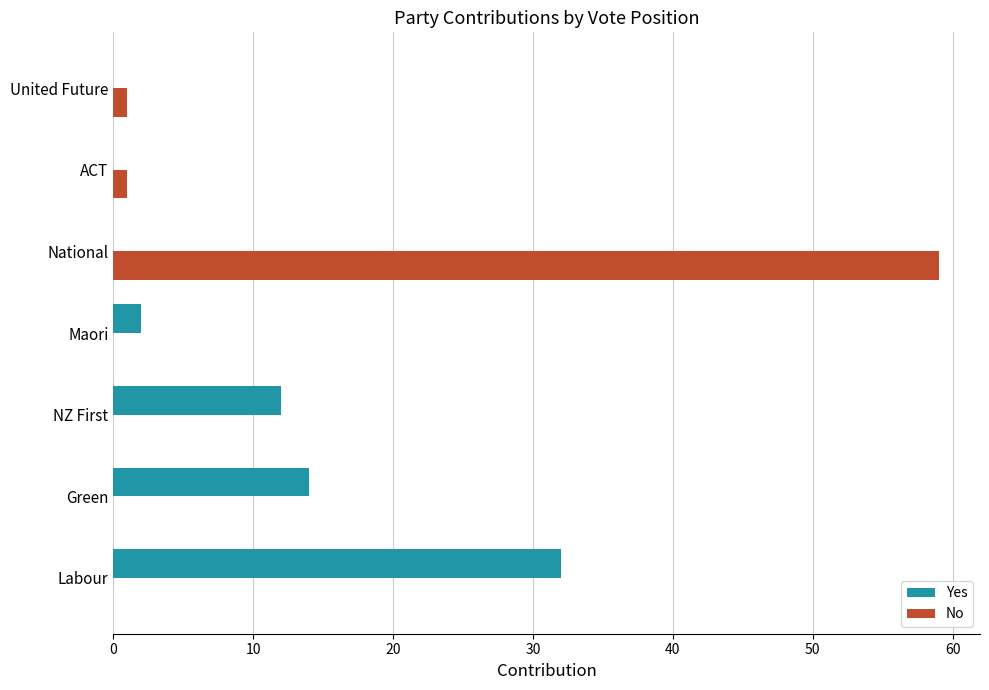

What is the sum of the Yes values at NZ First and National?

12